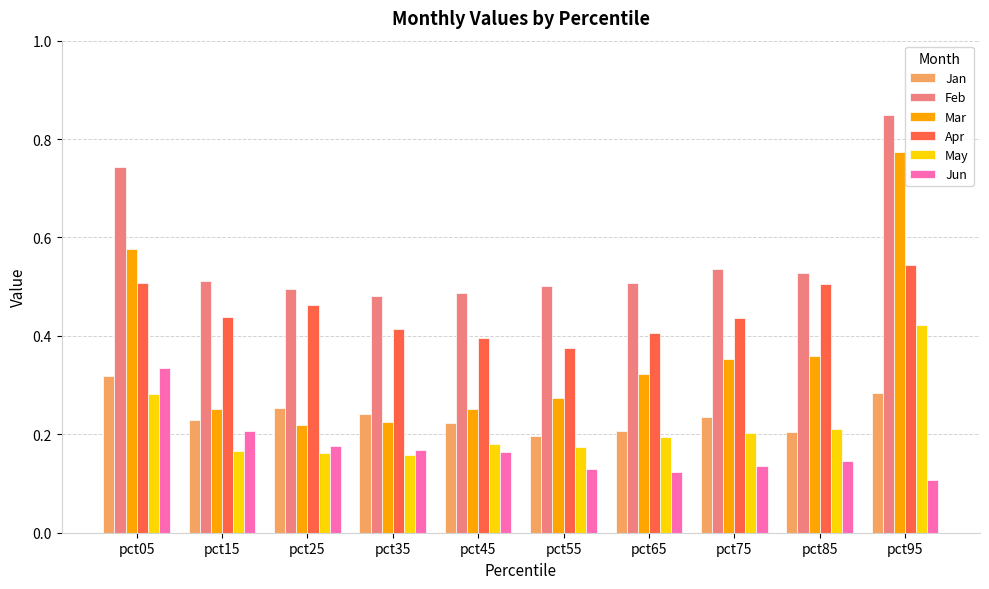

At which label is Jun closest to 0?

pct95